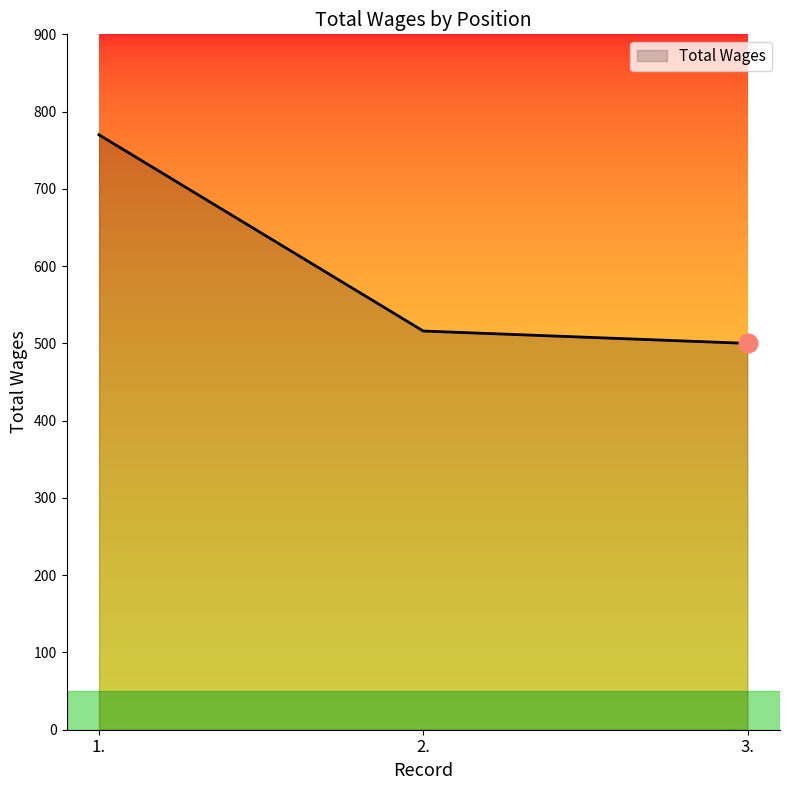

Approximately how many times larger is the value at 3. compared to 1.?

0.6